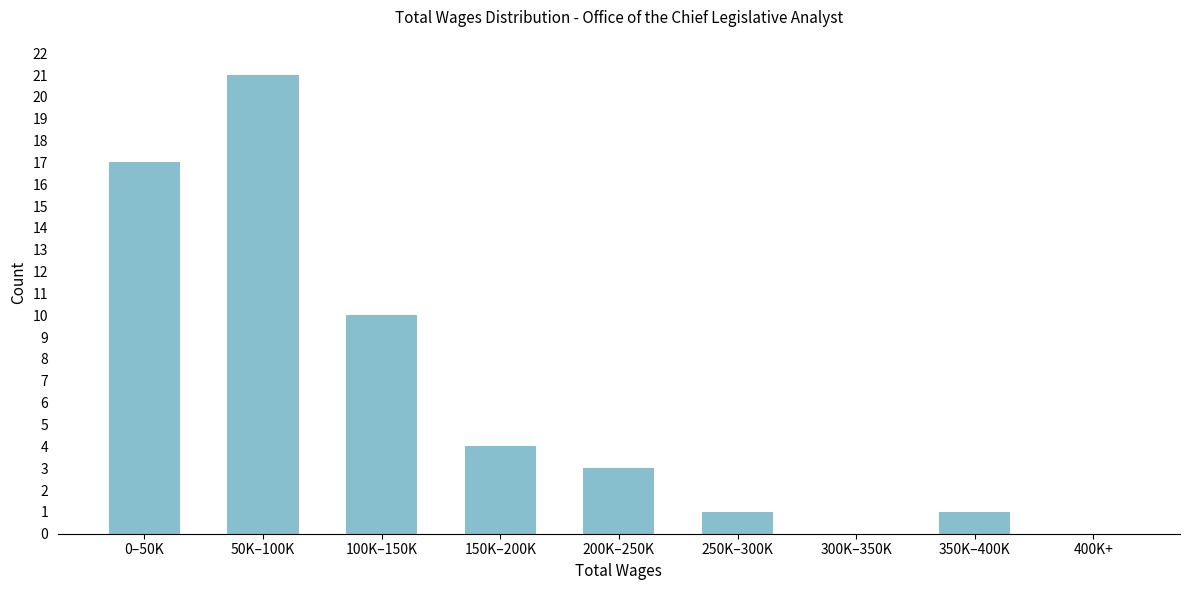

Reading left to right, list all the values displayed in this chart.

0–50K=17	50K–100K=21	100K–150K=10	150K–200K=4	200K–250K=3	250K–300K=1	300K–350K=0	350K–400K=1	400K+=0